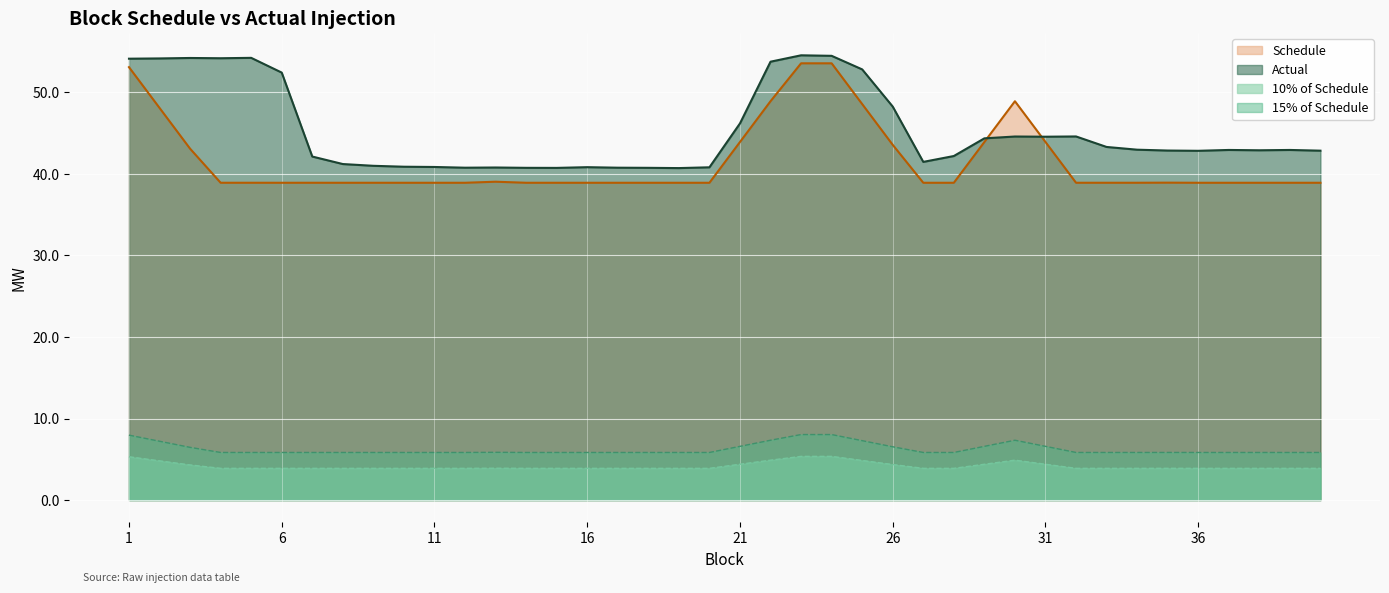

What is the smallest value displayed?

3.9